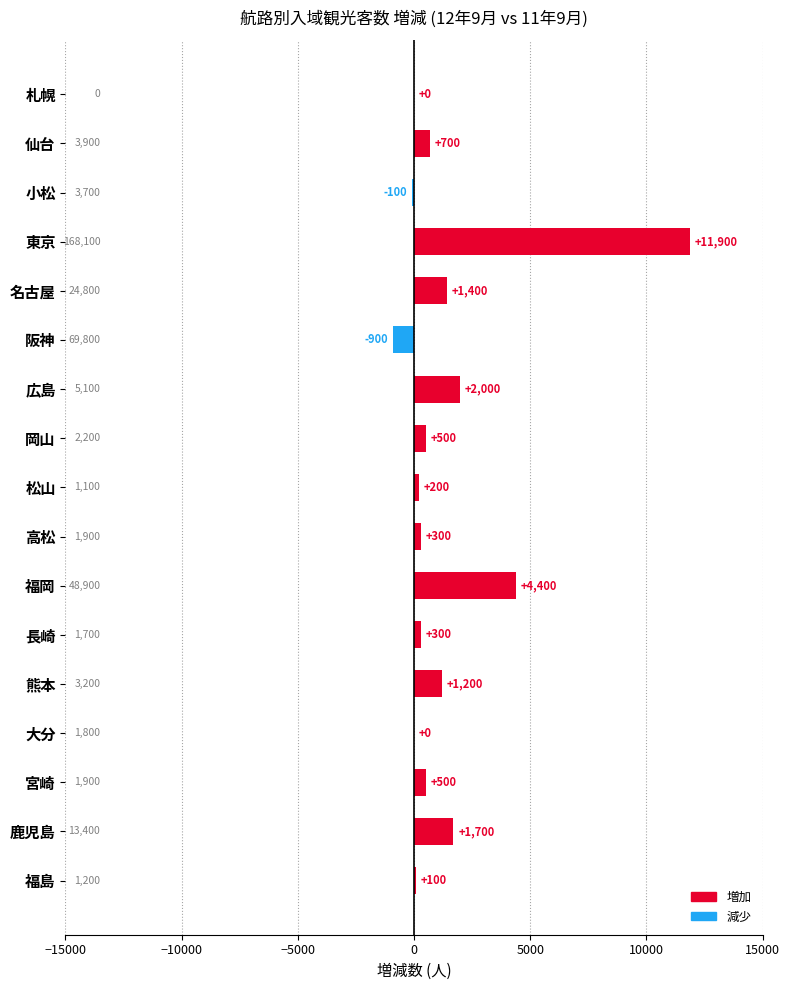

Reading top to bottom, transcribe all the data shown in this chart.

札幌=0	仙台=700	小松=-100	東京=11900	名古屋=1400	阪神=-900	広島=2000	岡山=500	松山=200	高松=300	福岡=4400	長崎=300	熊本=1200	大分=0	宮崎=500	鹿児島=1700	福島=100